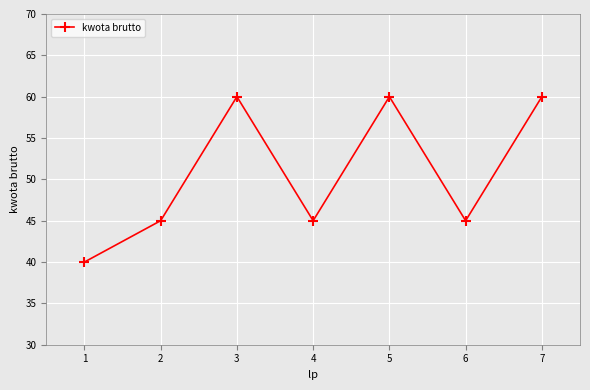

True or false: the data has more than 0 interior local peaks.

True